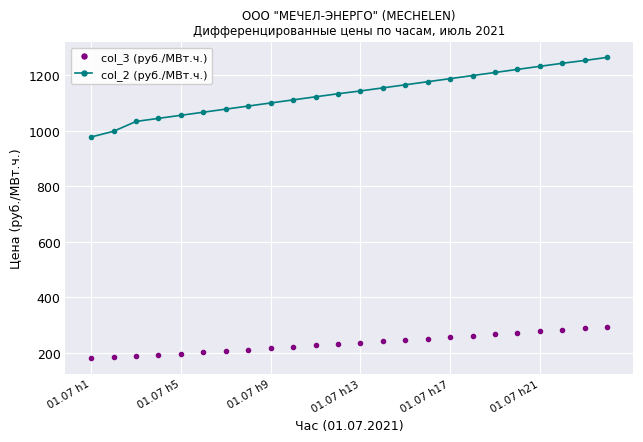

What is the minimum value for col_2 (руб./МВт.ч.)?

978.0